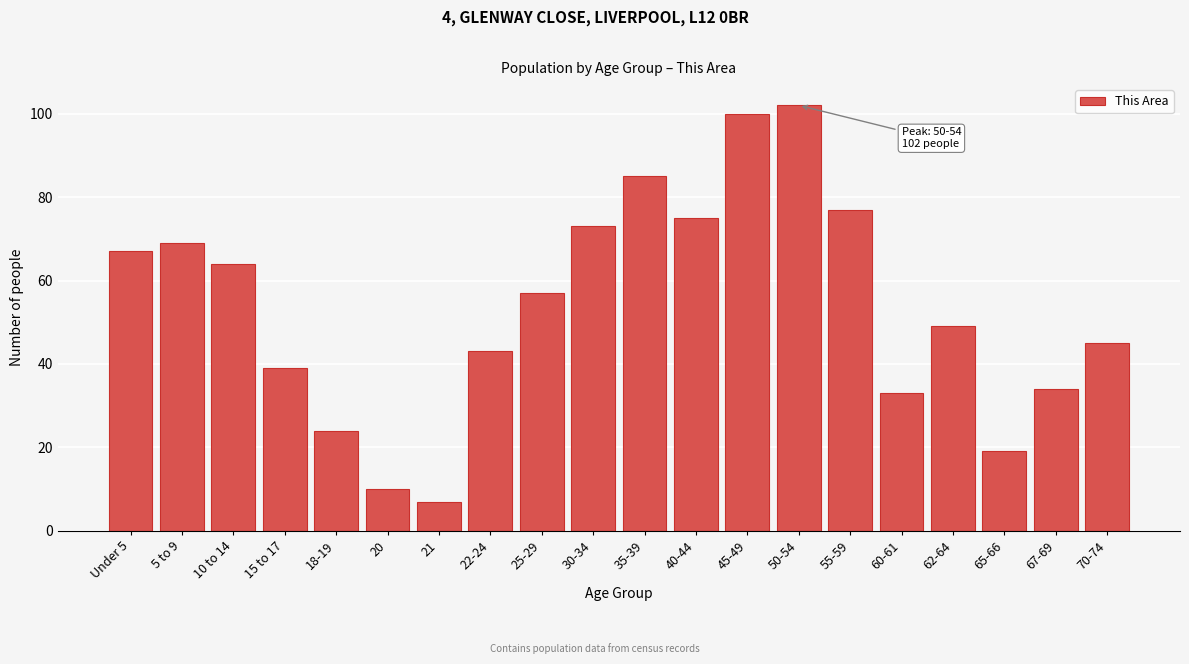

Reading right to left, list all the values displayed in this chart.

45	34	19	49	33	77	102	100	75	85	73	57	43	7	10	24	39	64	69	67